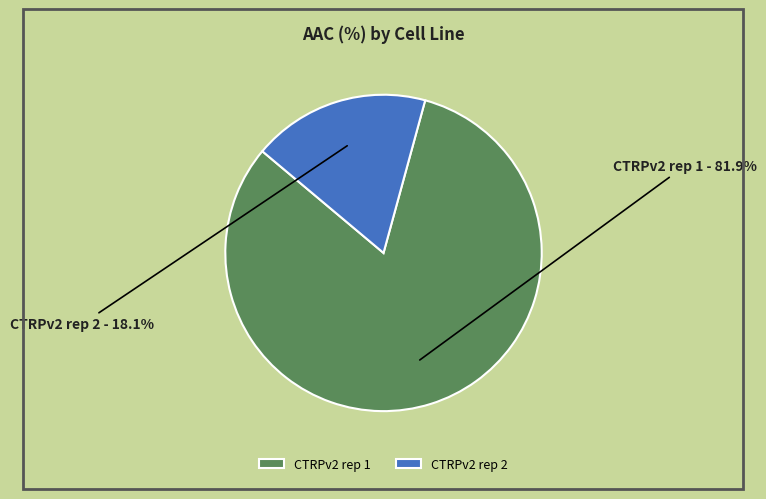

What is the smallest slice in the pie chart?

CTRPv2 rep 2